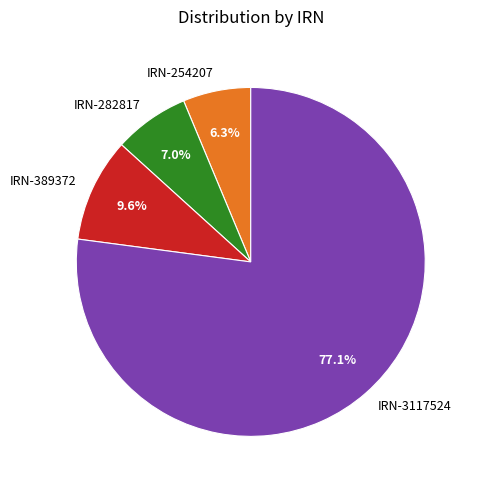

Between IRN-254207 and IRN-282817, which is larger?

IRN-282817